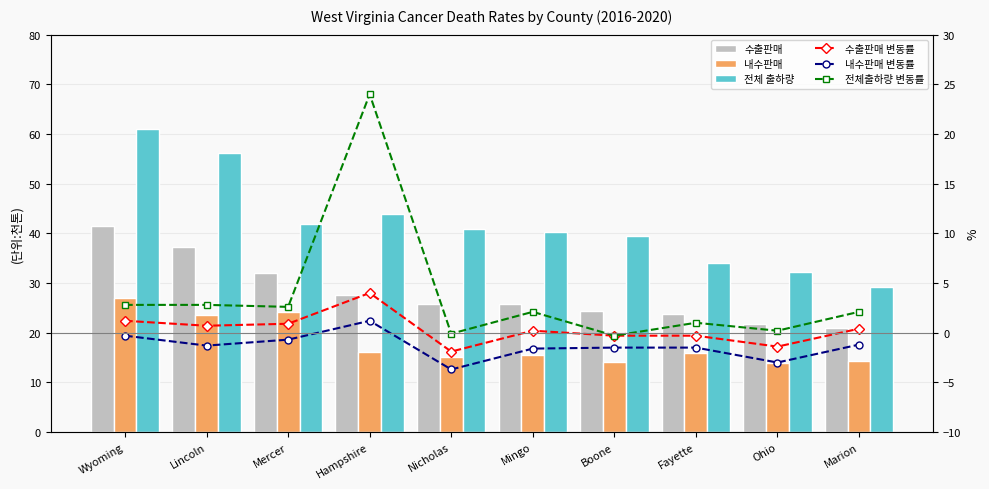

Rank the series by their maximum value, from lowest to highest.

내수판매 변동률, 수출판매 변동률, 전체출하량 변동률, 내수판매, 수출판매, 전체 출하량